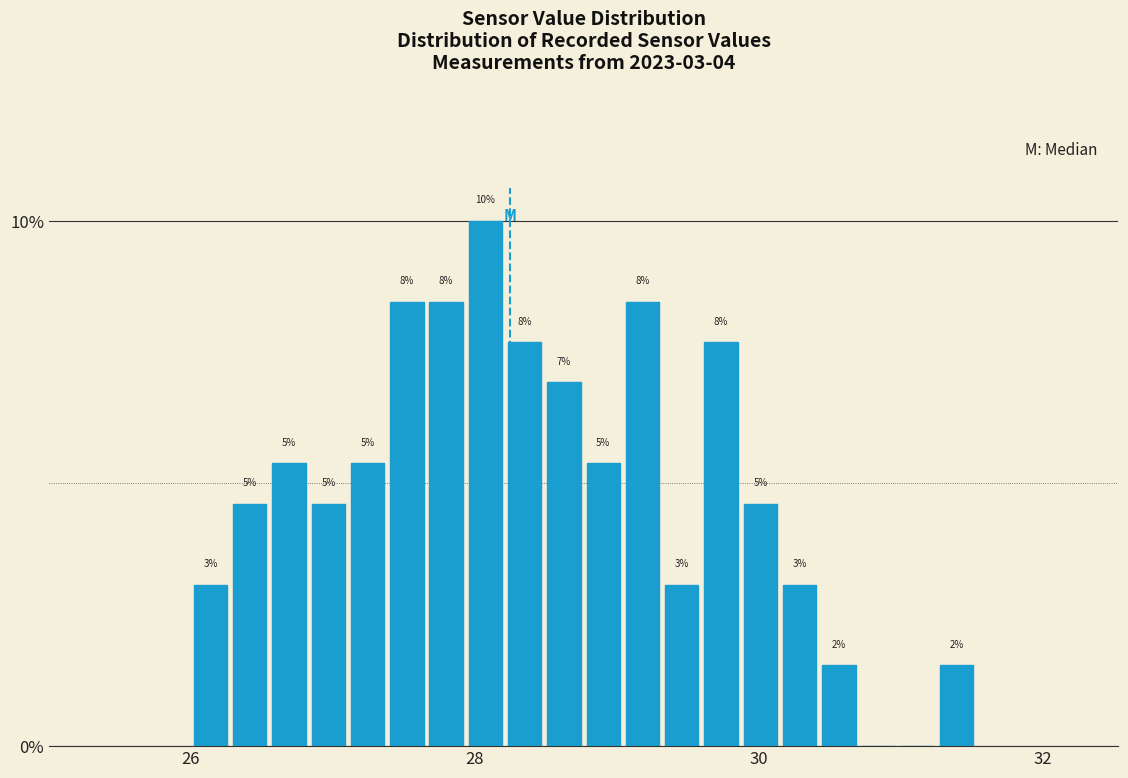

Around what value on the x-axis is the tallest bar? Give the approximate position of its centre, as read against the axis.

28.0